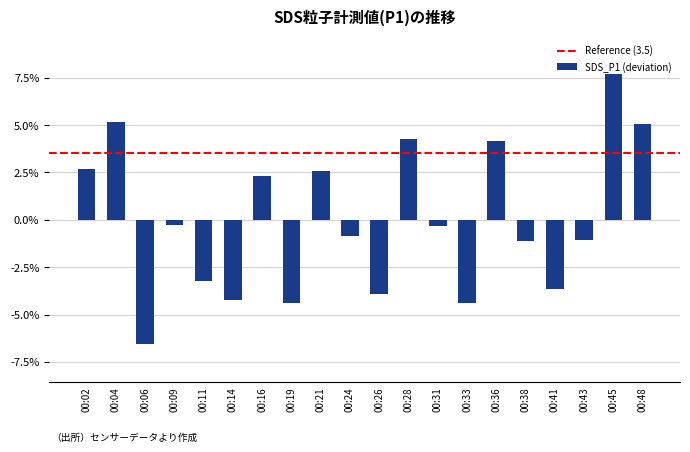

Which has a higher value, 00:02 or 00:16?

00:02